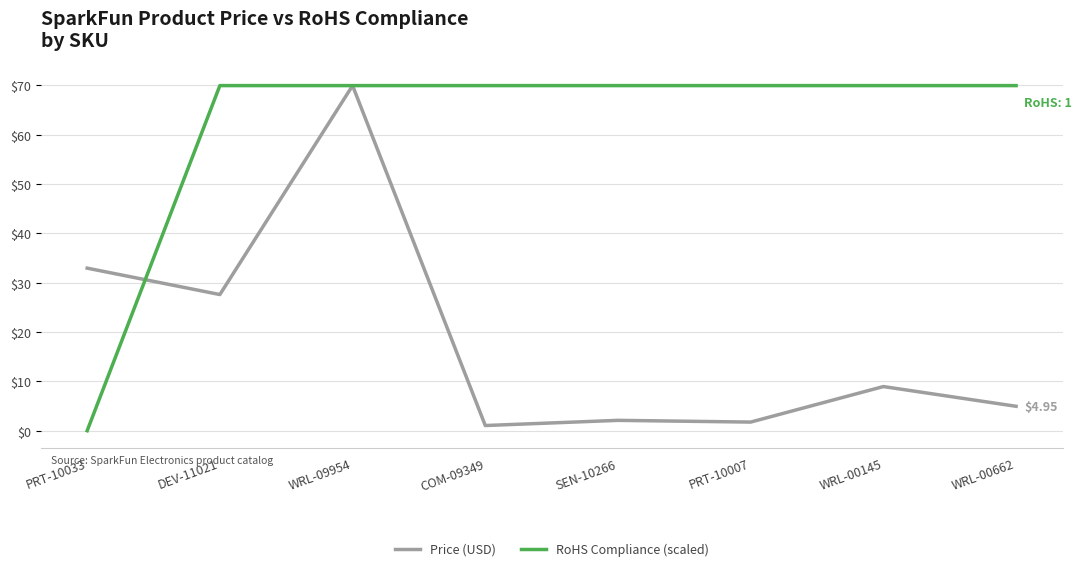

Between which two adjacent categories do Price (USD) and RoHS Compliance (scaled) first intersect?

PRT-10033 and DEV-11021